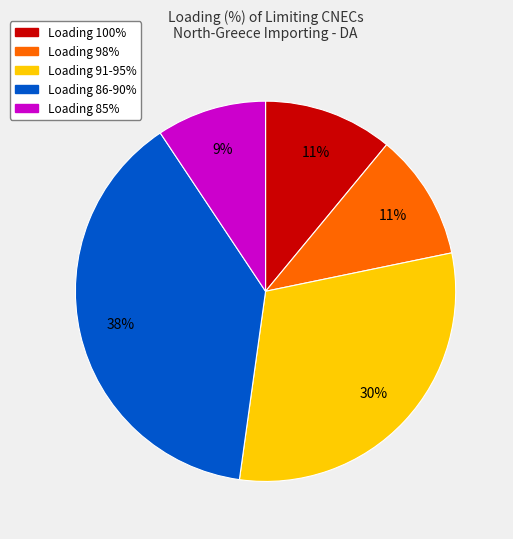

Does any single category account for the majority?

No